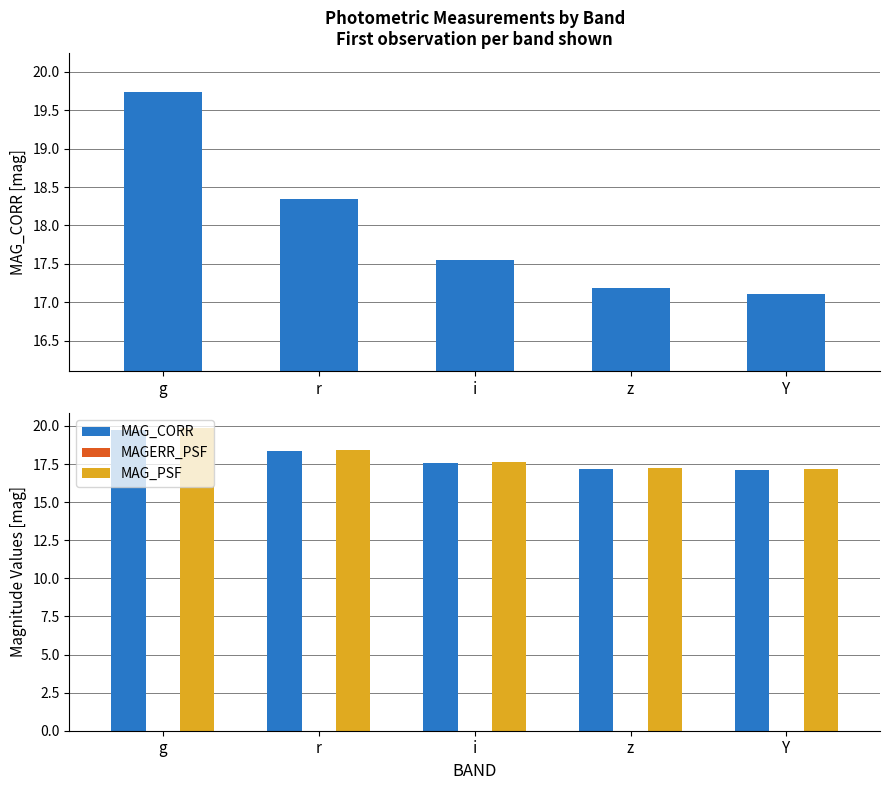

Count the number of categories in the chart.

5